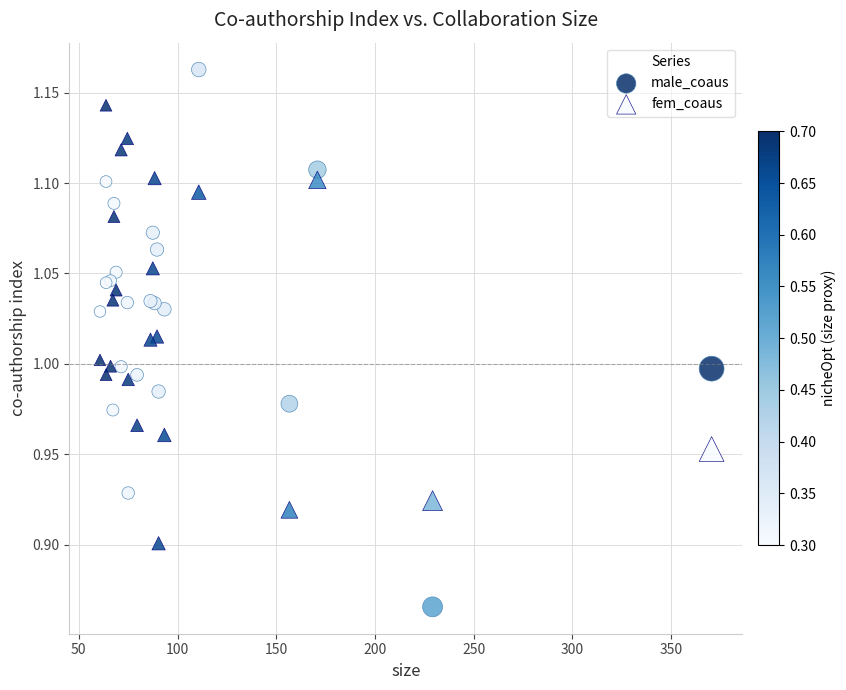

What is the X range (max minus min) for the scatter plot?

309.8